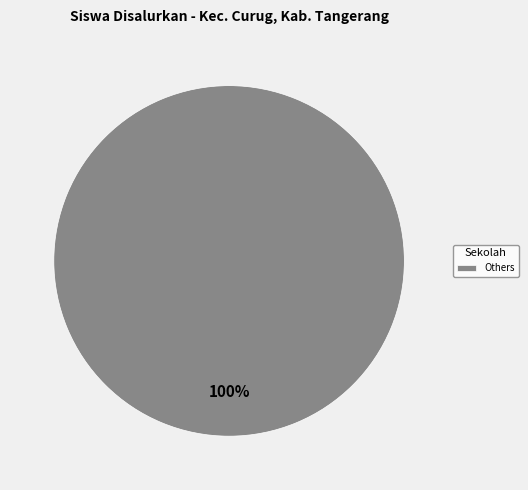

Is it true that Others is 89% of the pie?

False